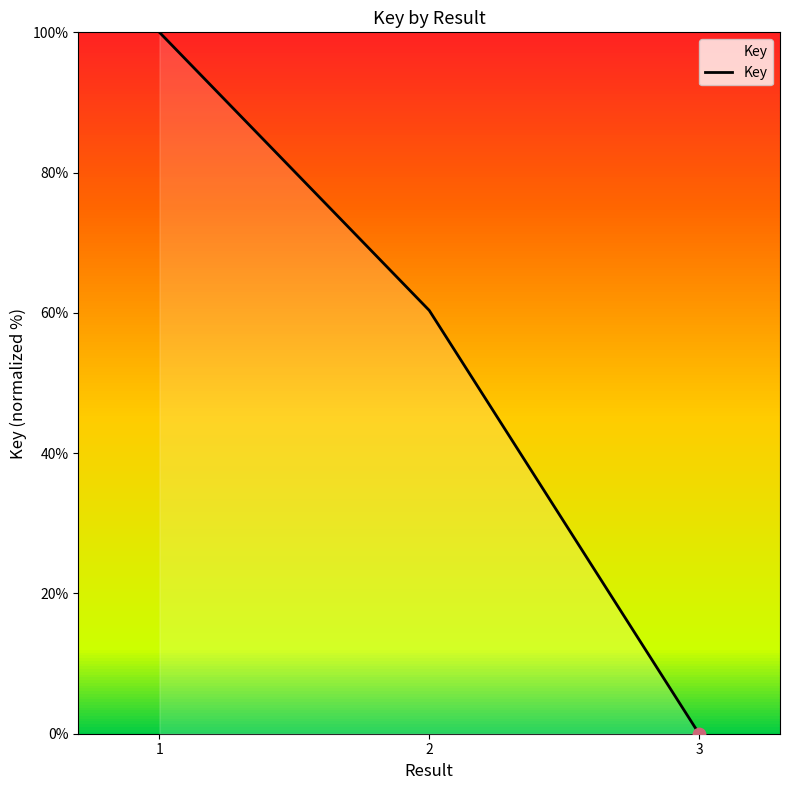

Between 3 and 1, which is larger?

1